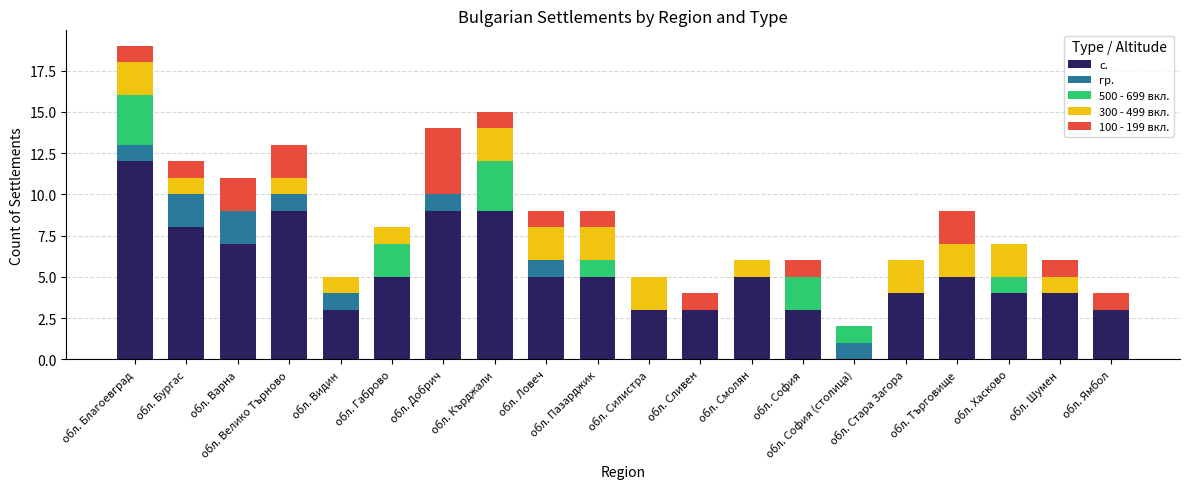

Does the chart contain stacked bars?

Yes